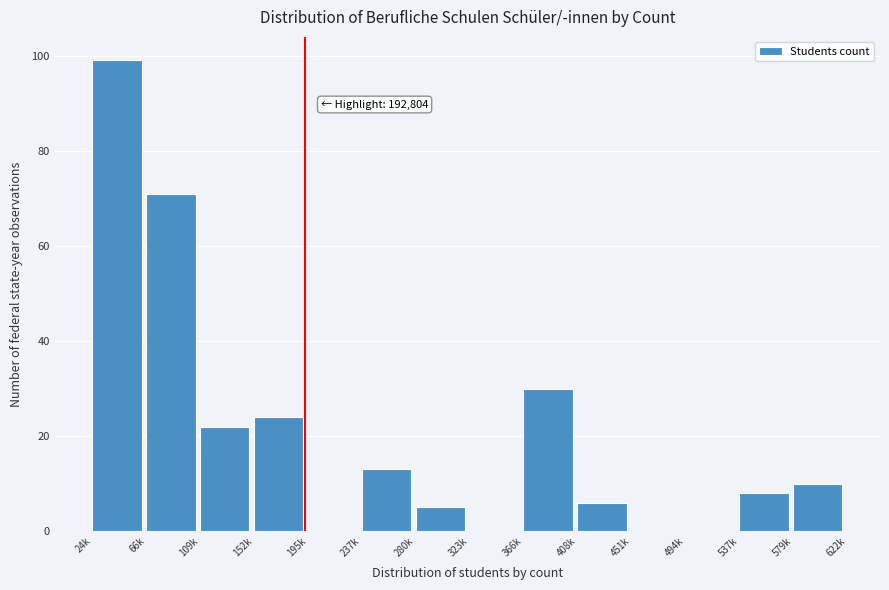

Reading left to right, list all the values displayed in this chart.

24k=99	66k=71	109k=22	152k=24	195k=0	237k=13	280k=5	323k=0	366k=30	408k=6	451k=0	494k=0	537k=8	579k=10